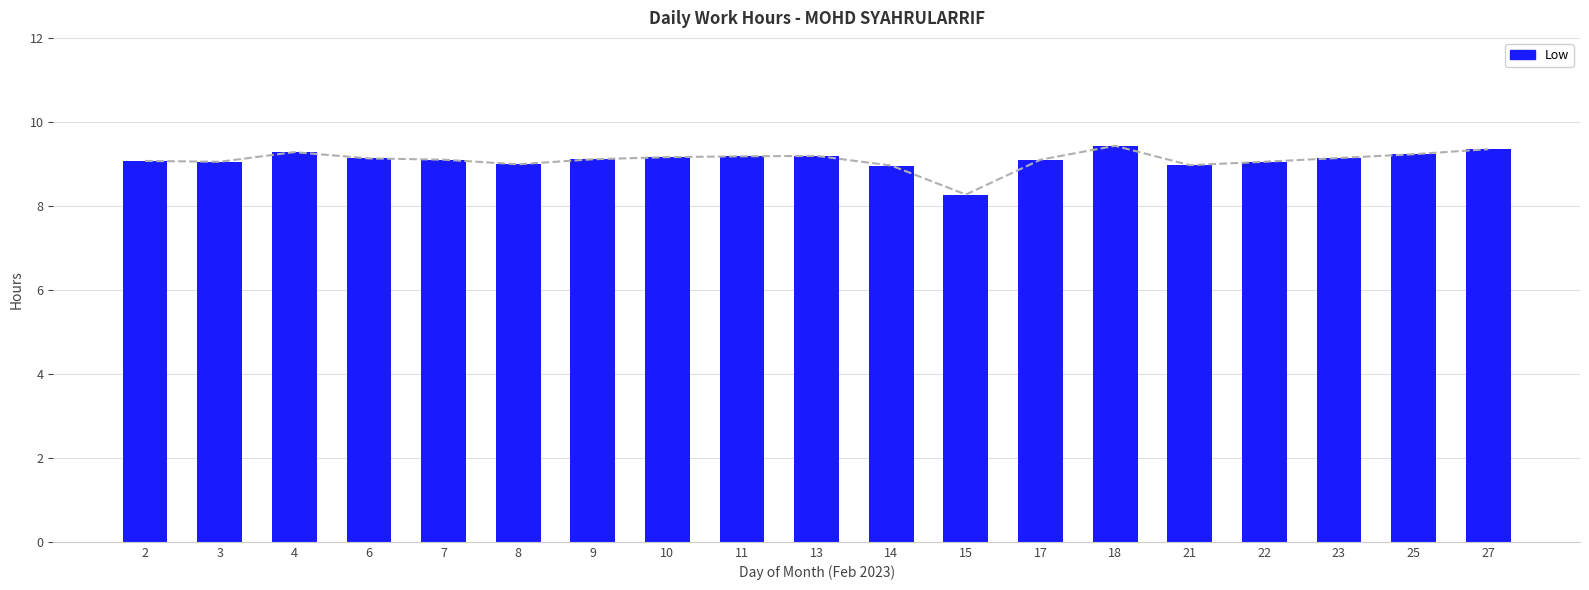

Reading left to right, extract all data points from this chart.

9.1	9.1	9.3	9.1	9.1	9.0	9.1	9.2	9.2	9.2	9.0	8.3	9.1	9.4	9.0	9.1	9.1	9.2	9.3